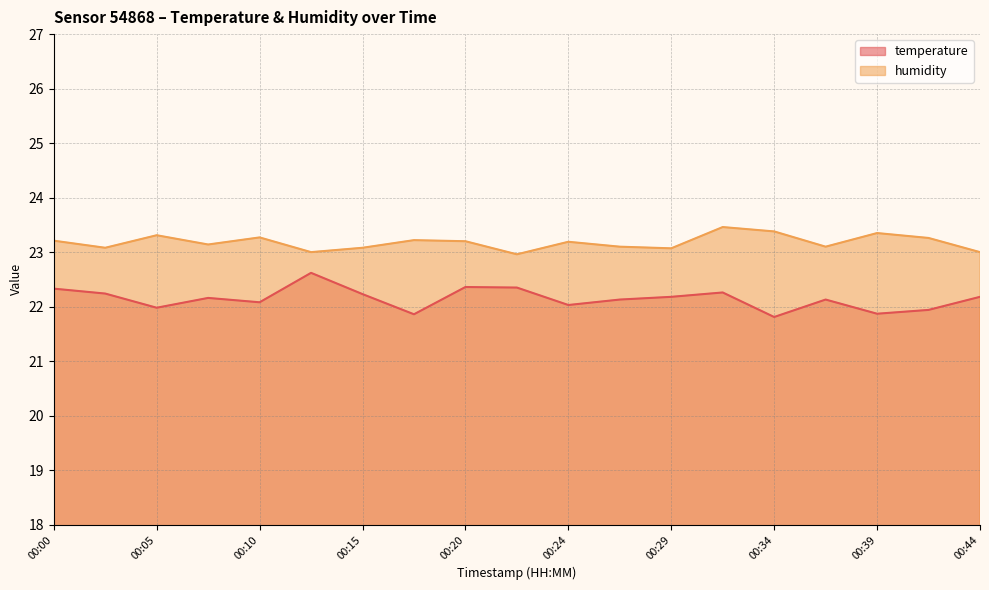

How many data points in temperature are above 22?

14